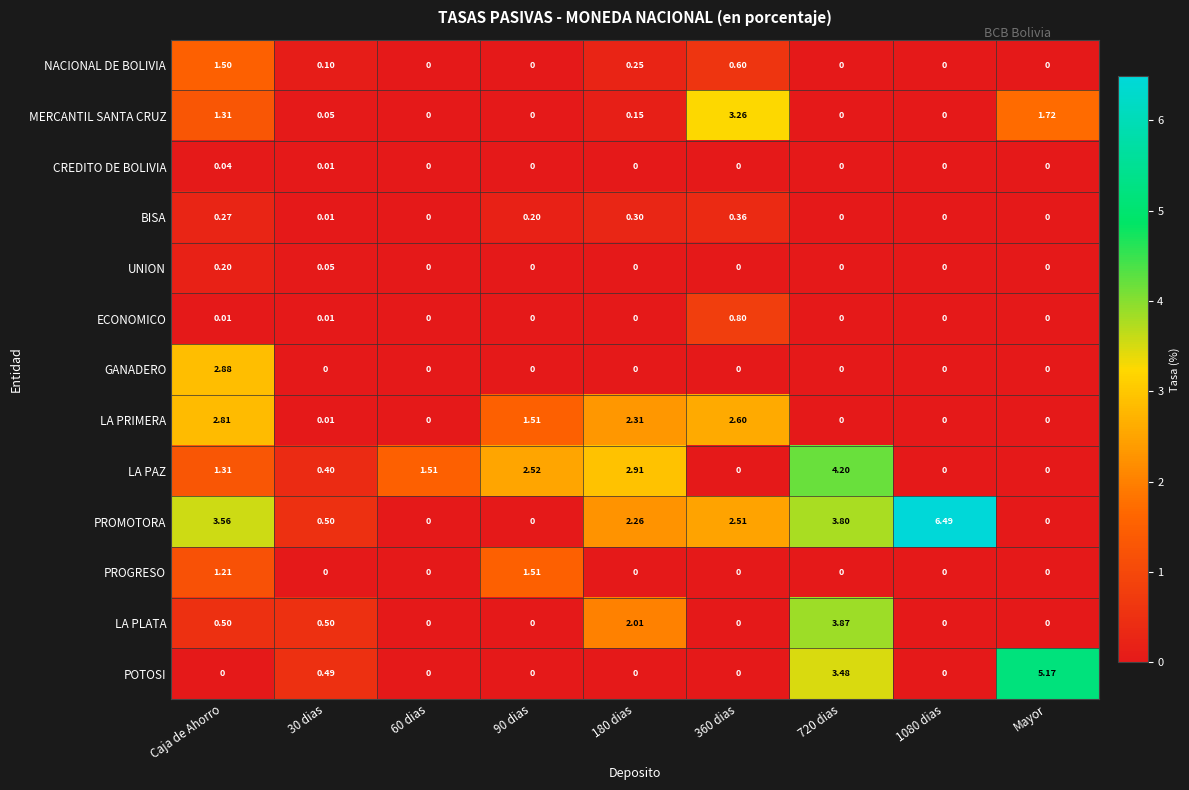

What is the greatest value displayed?

6.5